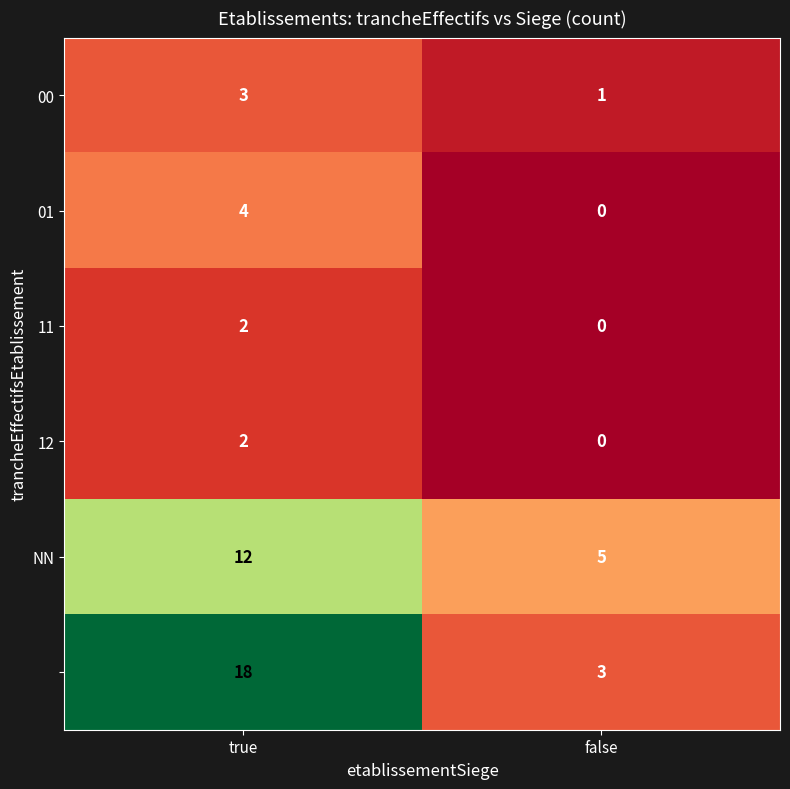

At which category does the chart reach its peak across all series?

true